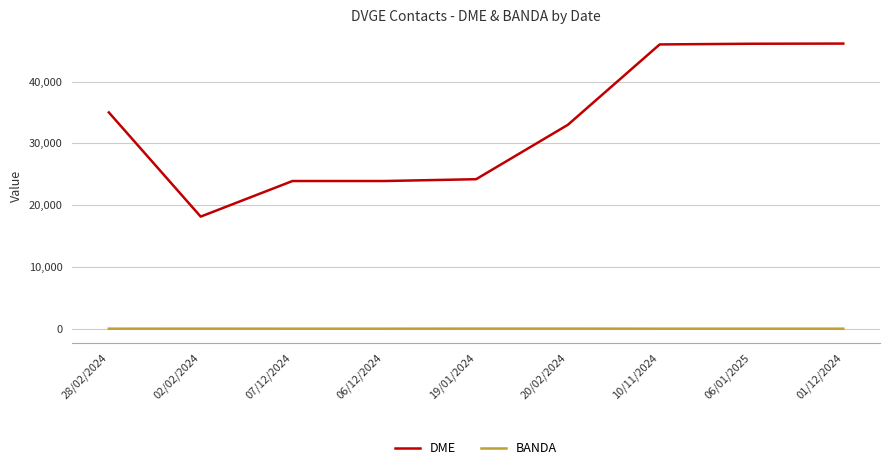

What value does the BANDA series have at 02/02/2024, to the nearest 10?

20